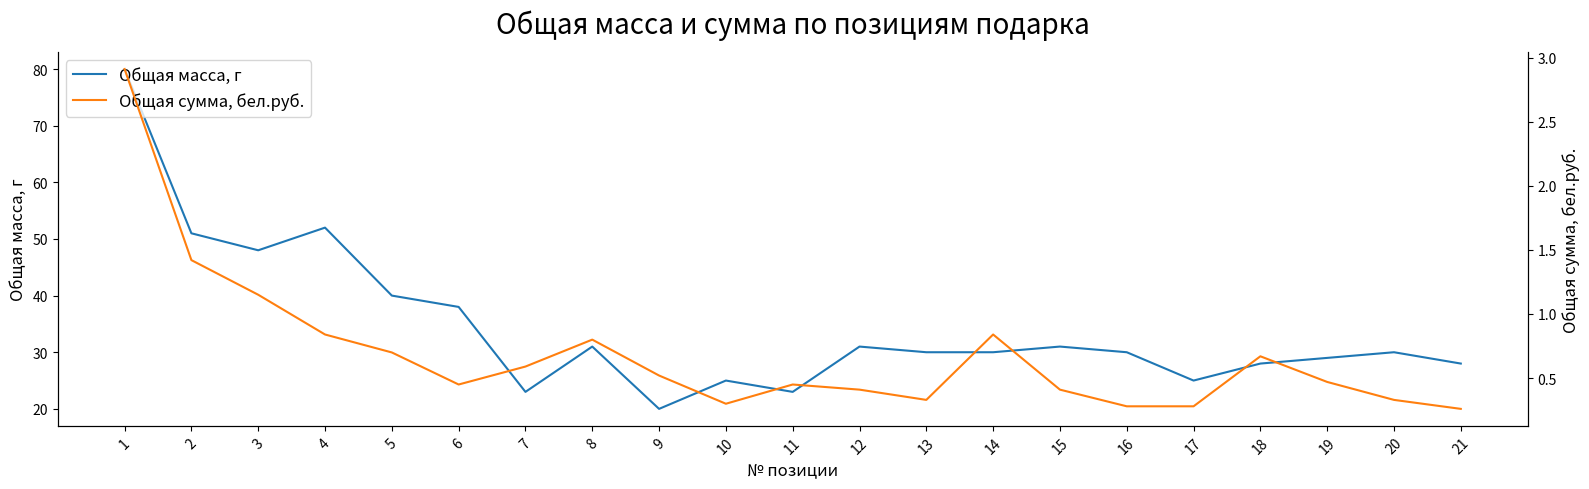

Between 1 and 6, which is larger?

1